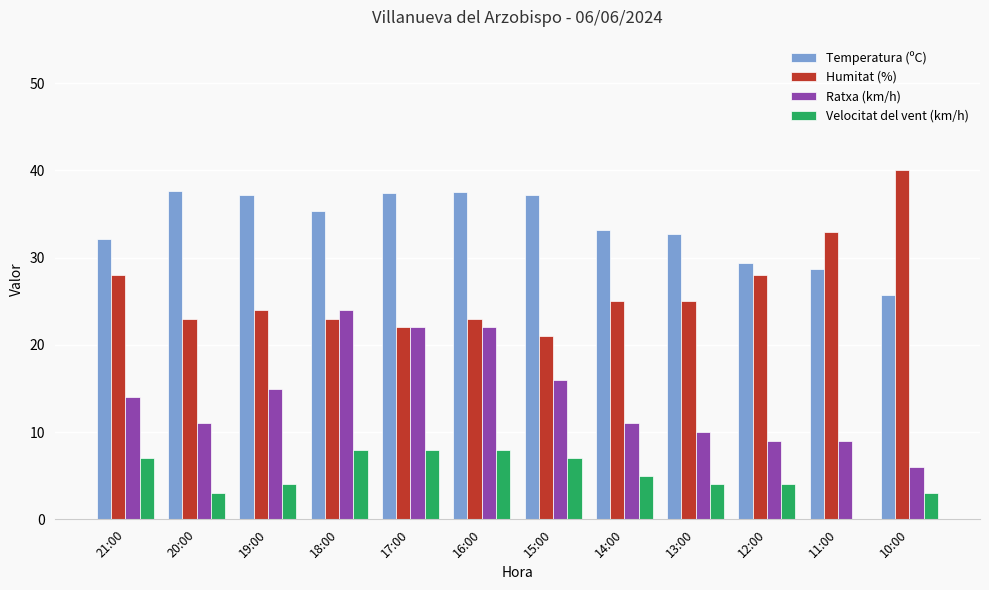

What is the total value across all series at 14:00?

74.2